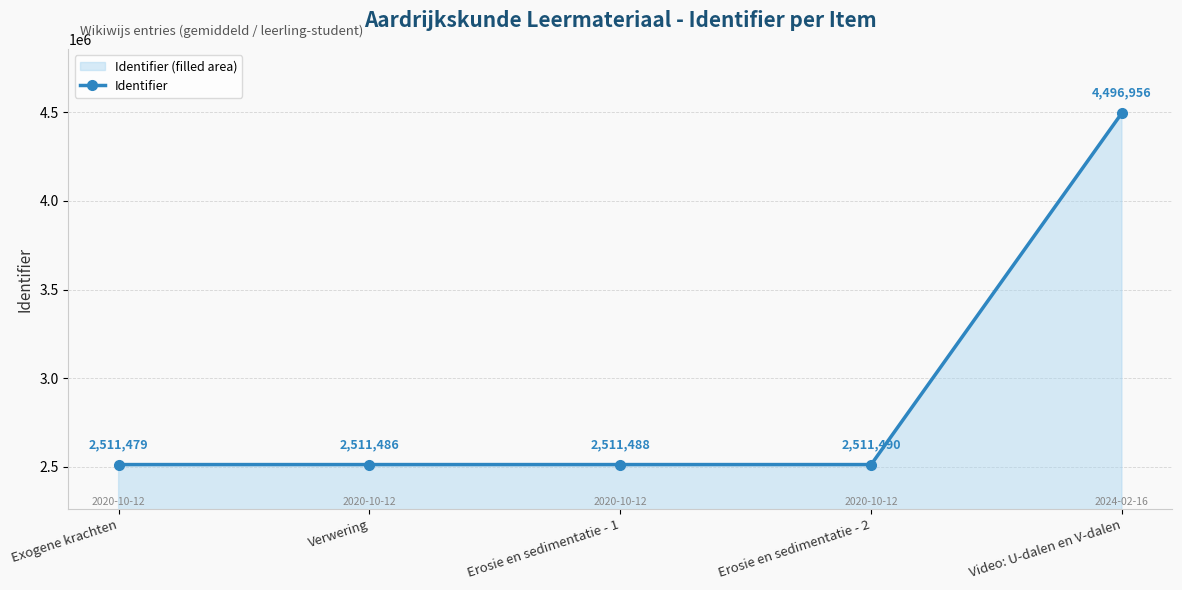

What is the sum of the values at Erosie en sedimentatie - 2 and Video: U-dalen en V-dalen?

7008446